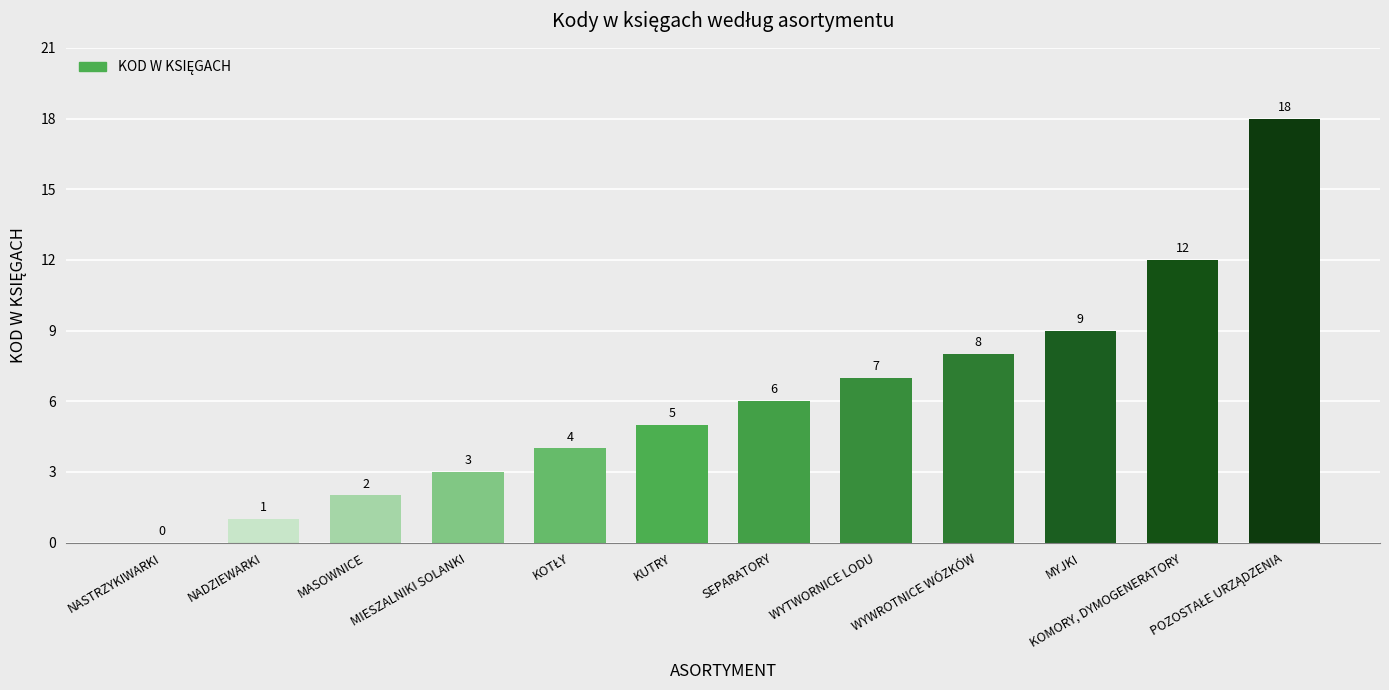

How many distinct data groups are displayed?

1